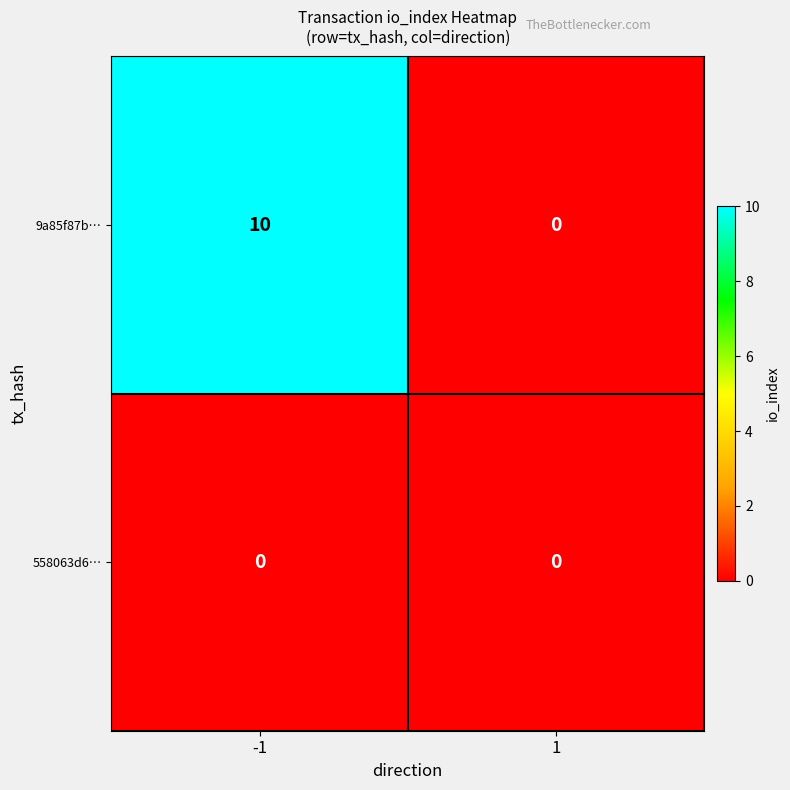

List the series in order of their overall mean, highest first.

9a85f87b…, 558063d6…